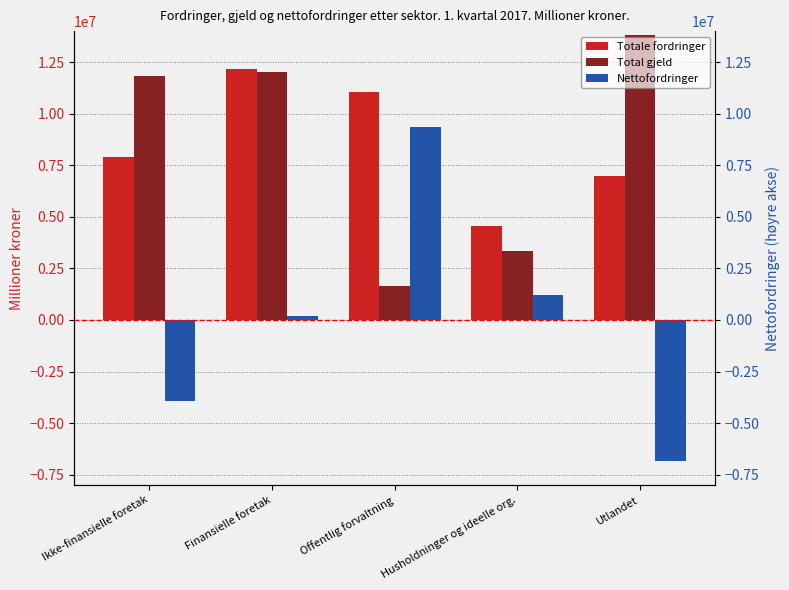

Reading right to left, what are all the values shown in this chart?

Totale fordringer: Utlandet=6965630	Husholdninger og ideelle org.=4532960	Offentlig forvaltning=11043928	Finansielle foretak=12183823	Ikke-finansielle foretak=7918221
Total gjeld: Utlandet=13791078	Husholdninger og ideelle org.=3339330	Offentlig forvaltning=1670509	Finansielle foretak=12013405	Ikke-finansielle foretak=11830240
Nettofordringer: Utlandet=-6825448	Husholdninger og ideelle org.=1193630	Offentlig forvaltning=9373419	Finansielle foretak=170418	Ikke-finansielle foretak=-3912019